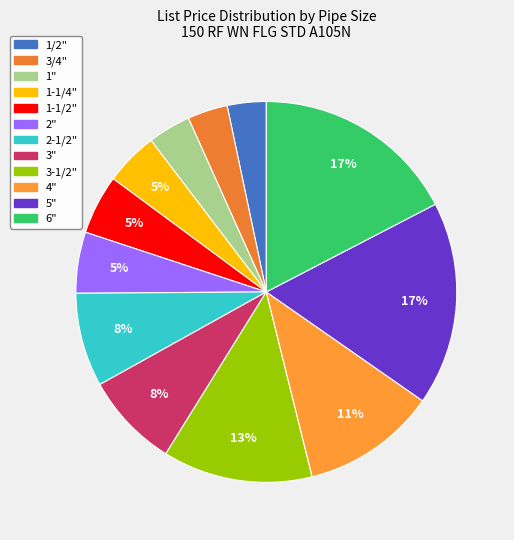

Combined, do 3" and 2-1/2" account for over 50%?

No